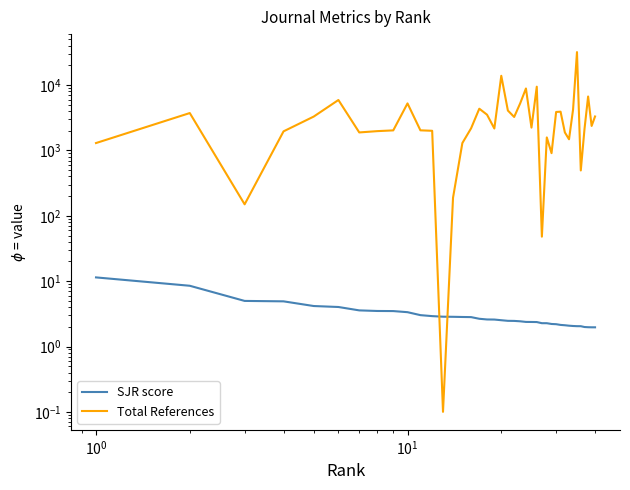

At which label is SJR score closest to 6?

$\mathdefault{10^{0}}$